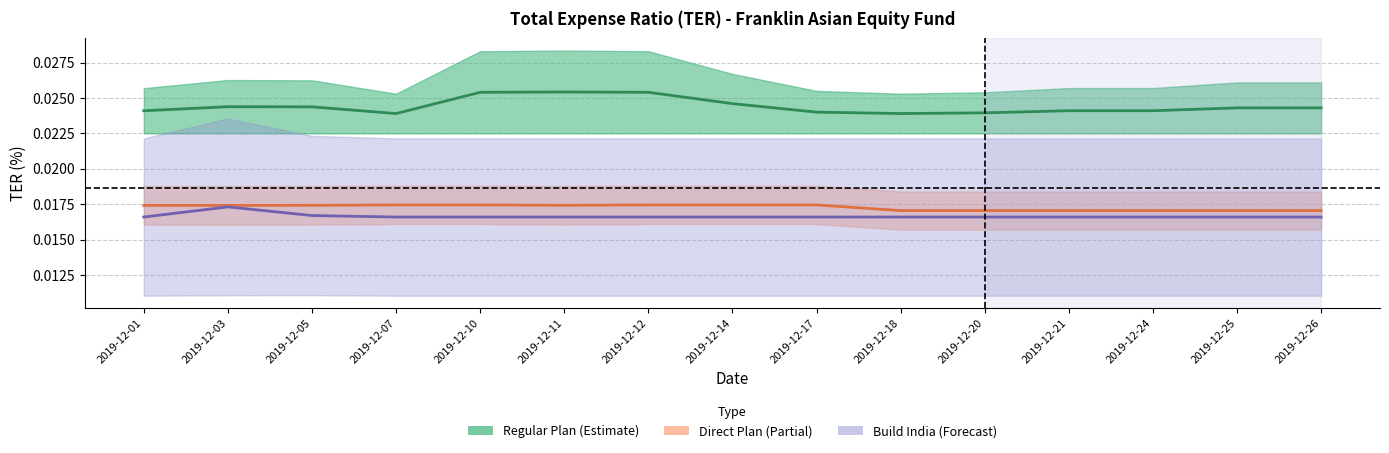

Reading right to left, what are all the values shown in this chart?

Regular Plan Mid TER: 2019-12-26=0.0	2019-12-25=0.0	2019-12-24=0.0	2019-12-21=0.0	2019-12-20=0.0	2019-12-18=0.0	2019-12-17=0.0	2019-12-14=0.0	2019-12-12=0.0	2019-12-11=0.0	2019-12-10=0.0	2019-12-07=0.0	2019-12-05=0.0	2019-12-03=0.0	2019-12-01=0.0
Direct Plan Mid TER: 2019-12-26=0.0	2019-12-25=0.0	2019-12-24=0.0	2019-12-21=0.0	2019-12-20=0.0	2019-12-18=0.0	2019-12-17=0.0	2019-12-14=0.0	2019-12-12=0.0	2019-12-11=0.0	2019-12-10=0.0	2019-12-07=0.0	2019-12-05=0.0	2019-12-03=0.0	2019-12-01=0.0
Build India Mid TER: 2019-12-26=0.0	2019-12-25=0.0	2019-12-24=0.0	2019-12-21=0.0	2019-12-20=0.0	2019-12-18=0.0	2019-12-17=0.0	2019-12-14=0.0	2019-12-12=0.0	2019-12-11=0.0	2019-12-10=0.0	2019-12-07=0.0	2019-12-05=0.0	2019-12-03=0.0	2019-12-01=0.0